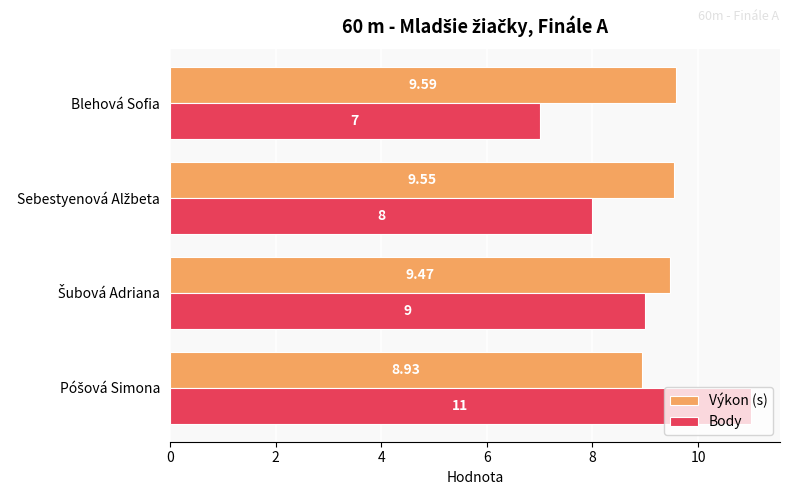

Which series has the widest spread of values?

Body